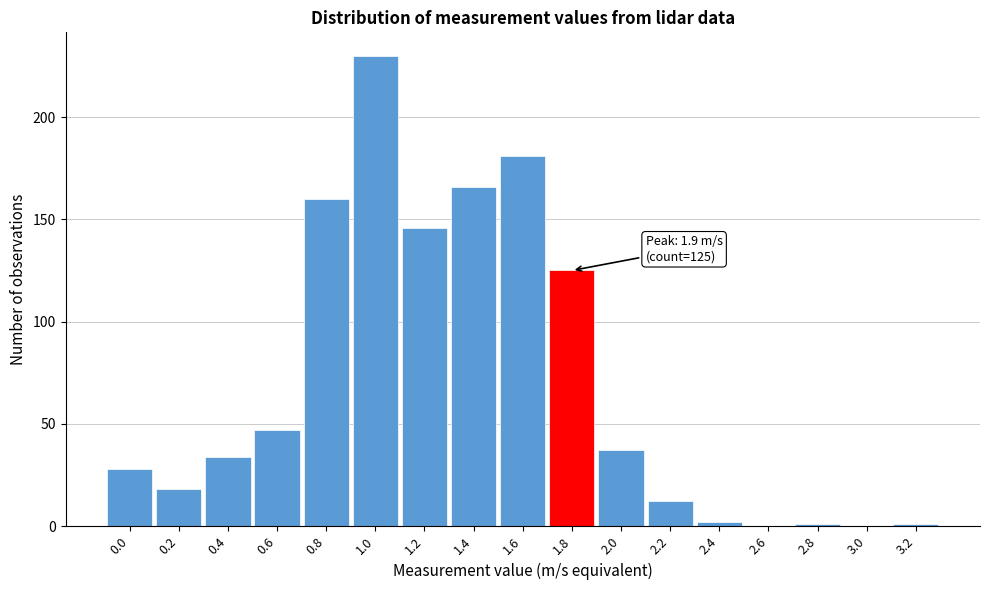

Reading right to left, what are all the values shown in this chart?

3.2=1	3.0=0	2.8=1	2.6=0	2.4=2	2.2=12	2.0=37	1.8=125	1.6=181	1.4=166	1.2=146	1.0=230	0.8=160	0.6=47	0.4=34	0.2=18	0.0=28